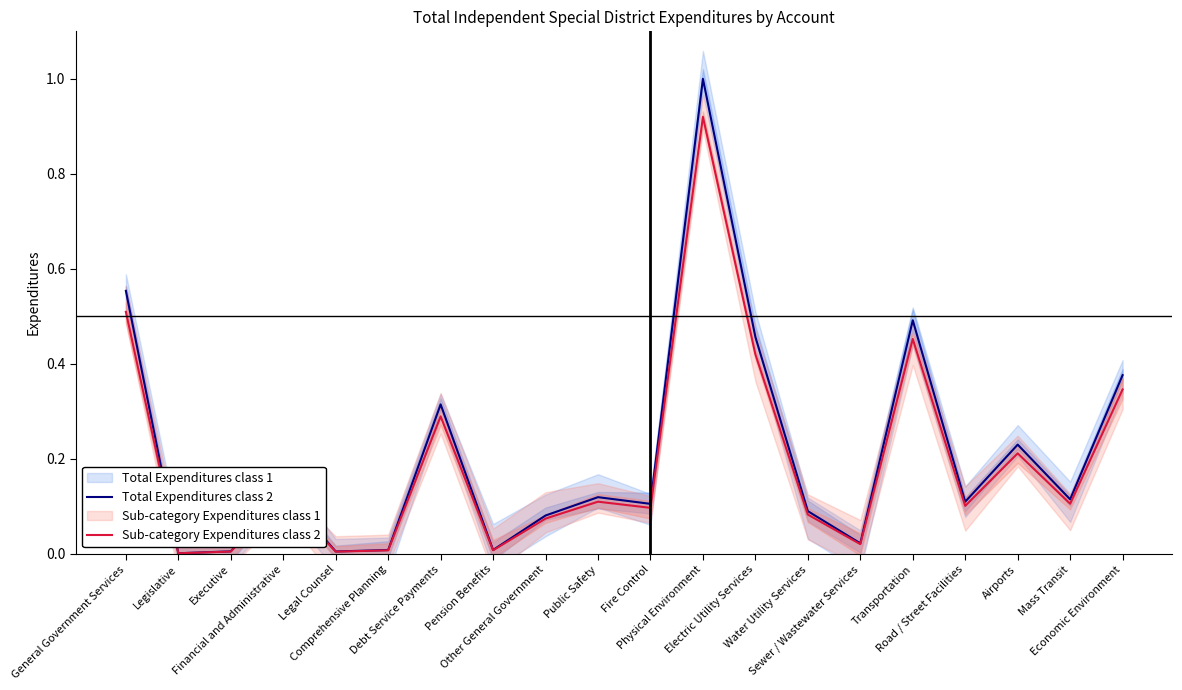

What is the value of the Total Expenditures class 2 point at the 12th from the left?

1.0